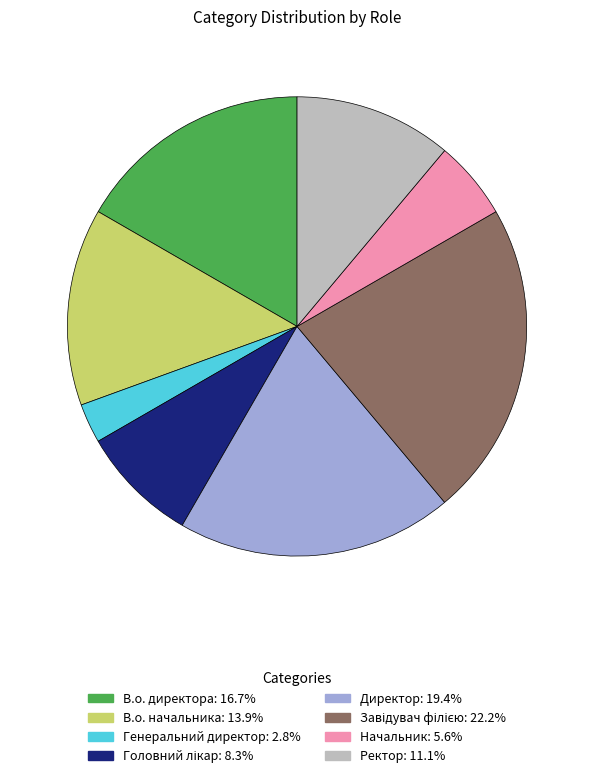

Between Начальник and Ректор, which is larger?

Ректор